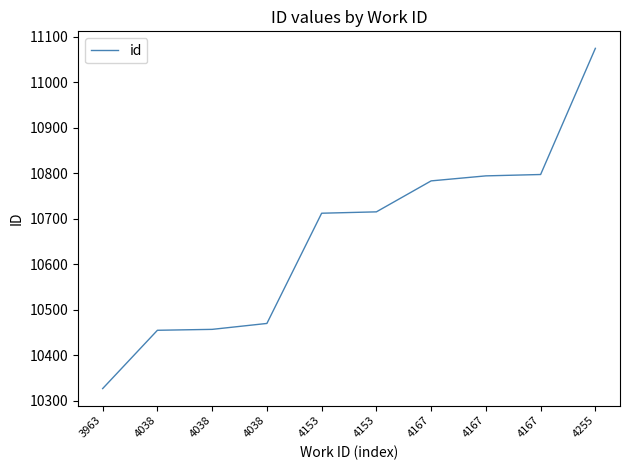

Count the number of data series in this chart.

1